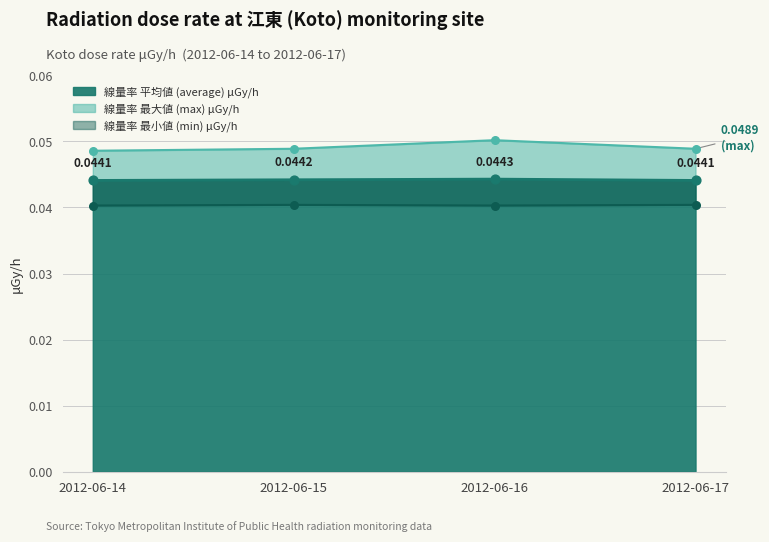

At how many categories does at least one series exceed 0?

4